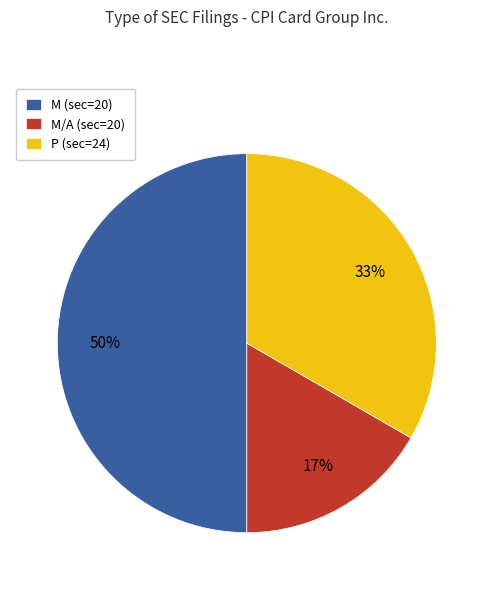

Count the number of slices in the pie.

3